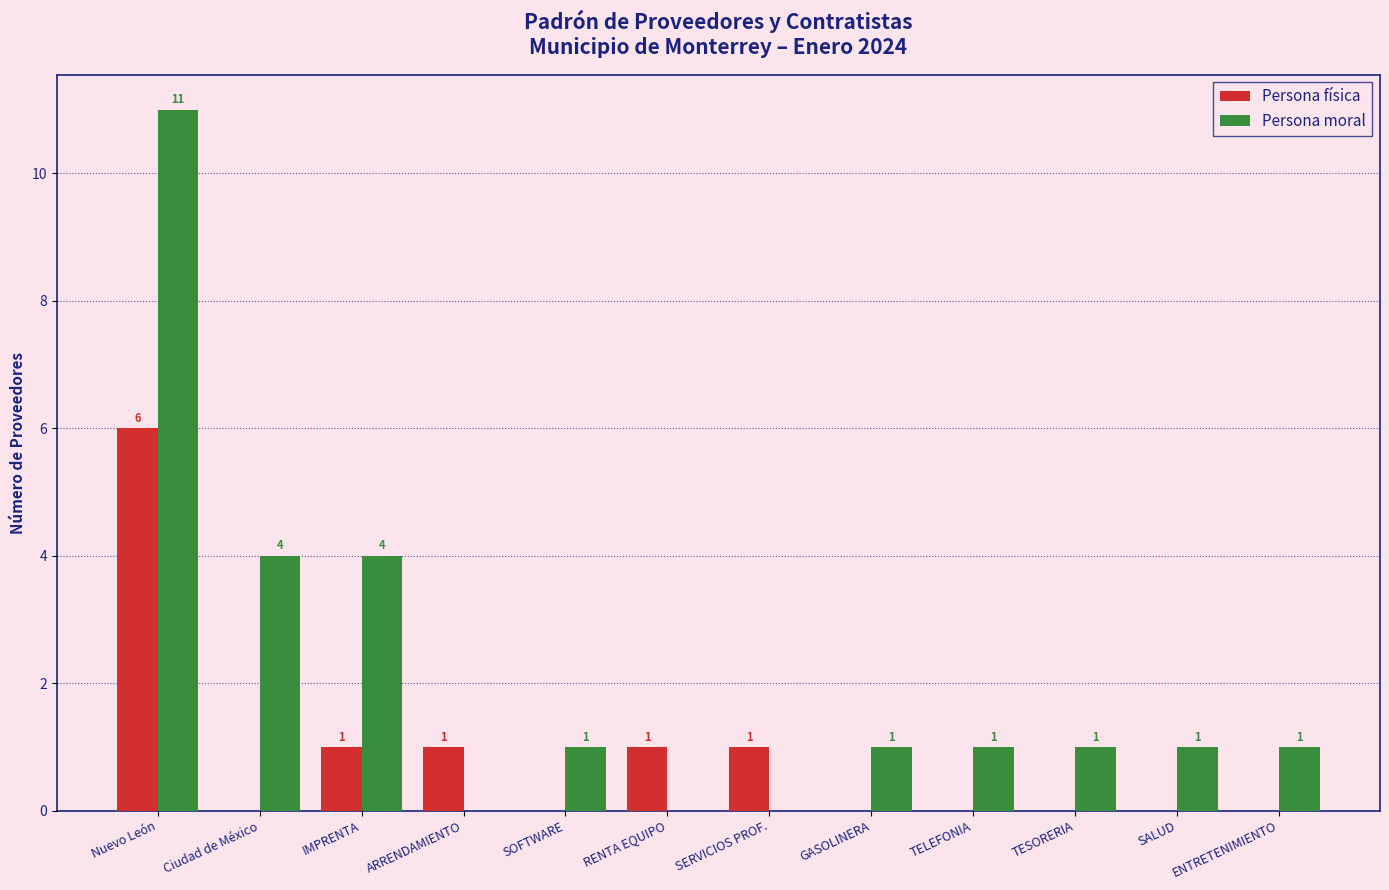

At which label does Persona física reach its peak?

Nuevo León